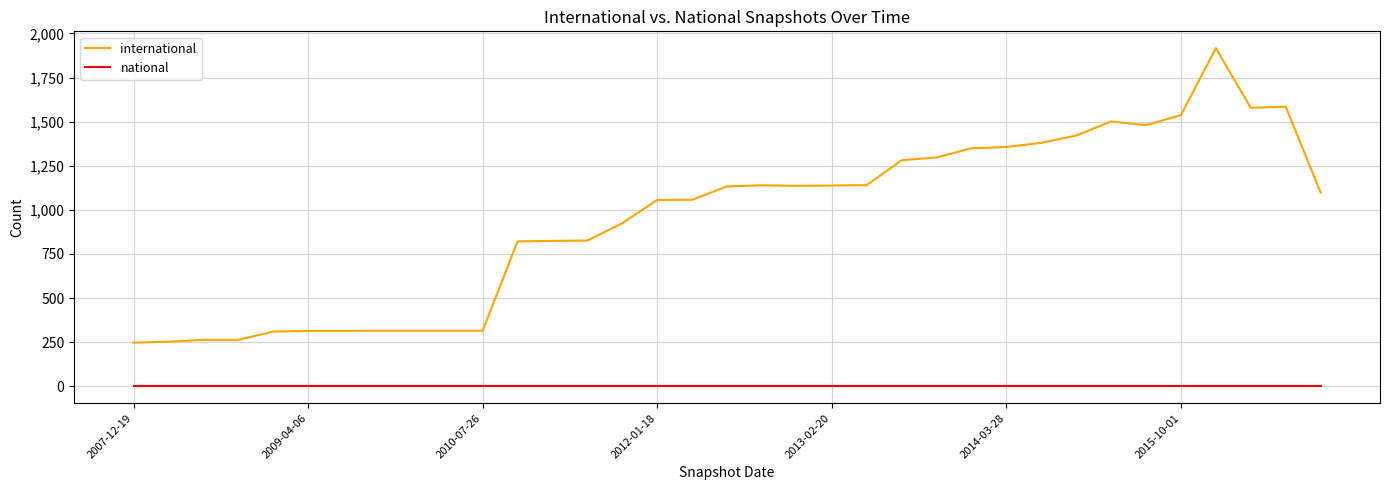

Is this an area chart (filled region under the line)?

No